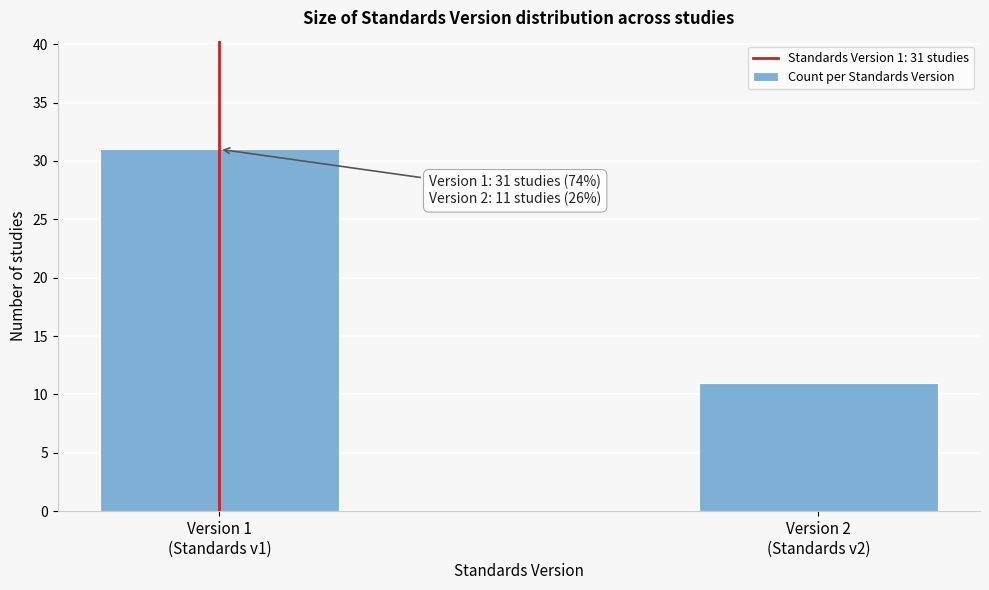

Reading left to right, extract all data points from this chart.

31	11